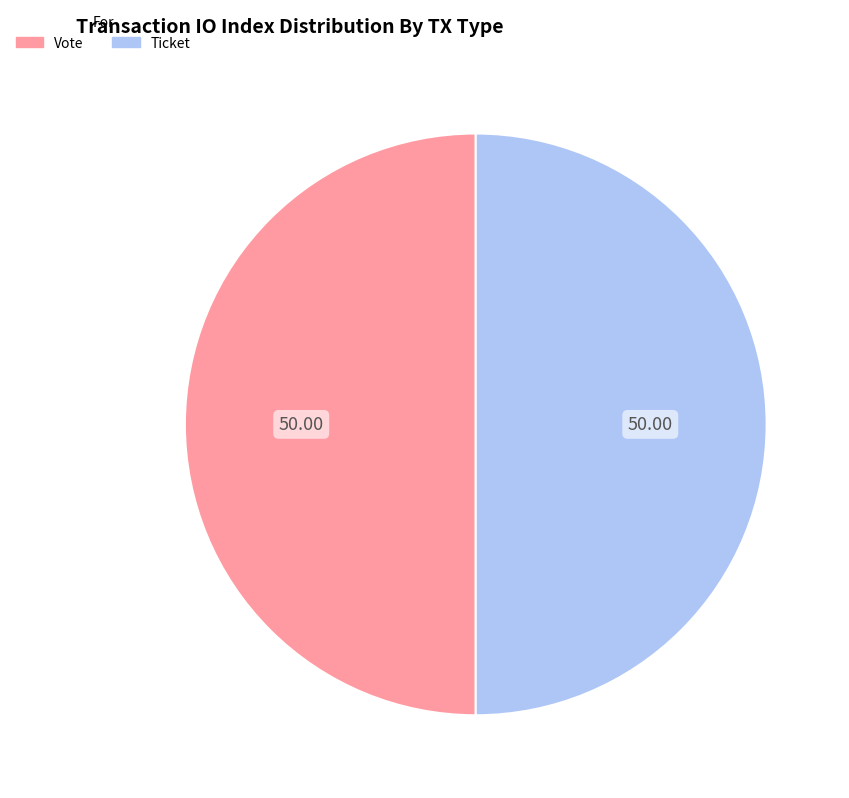

Is the sum of Ticket and Vote greater than half?

Yes